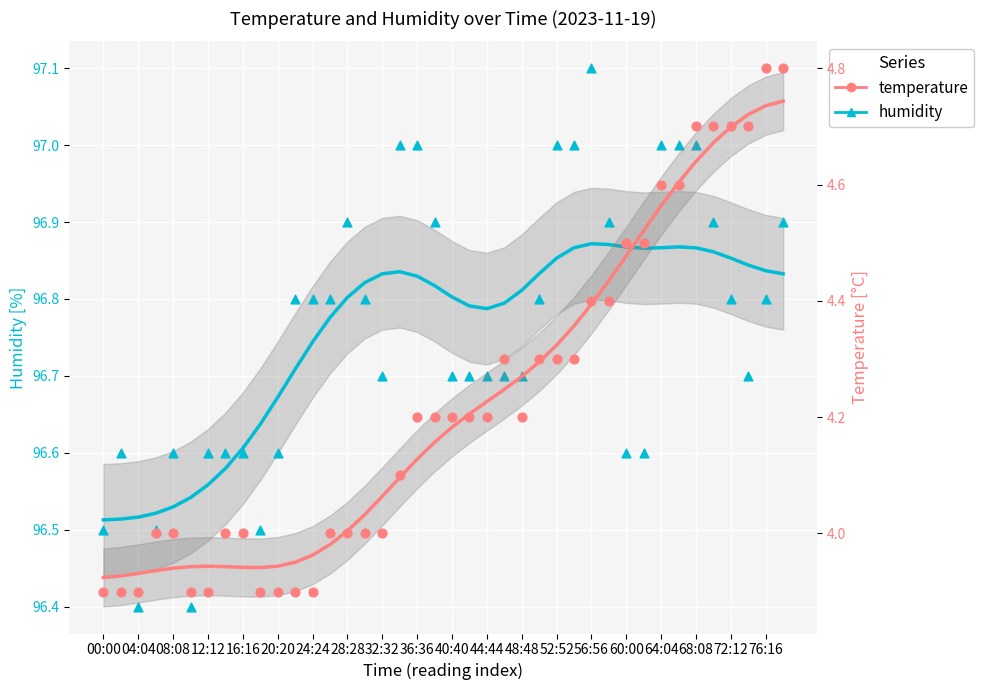

Which series reaches the minimum Y coordinate?

temperature